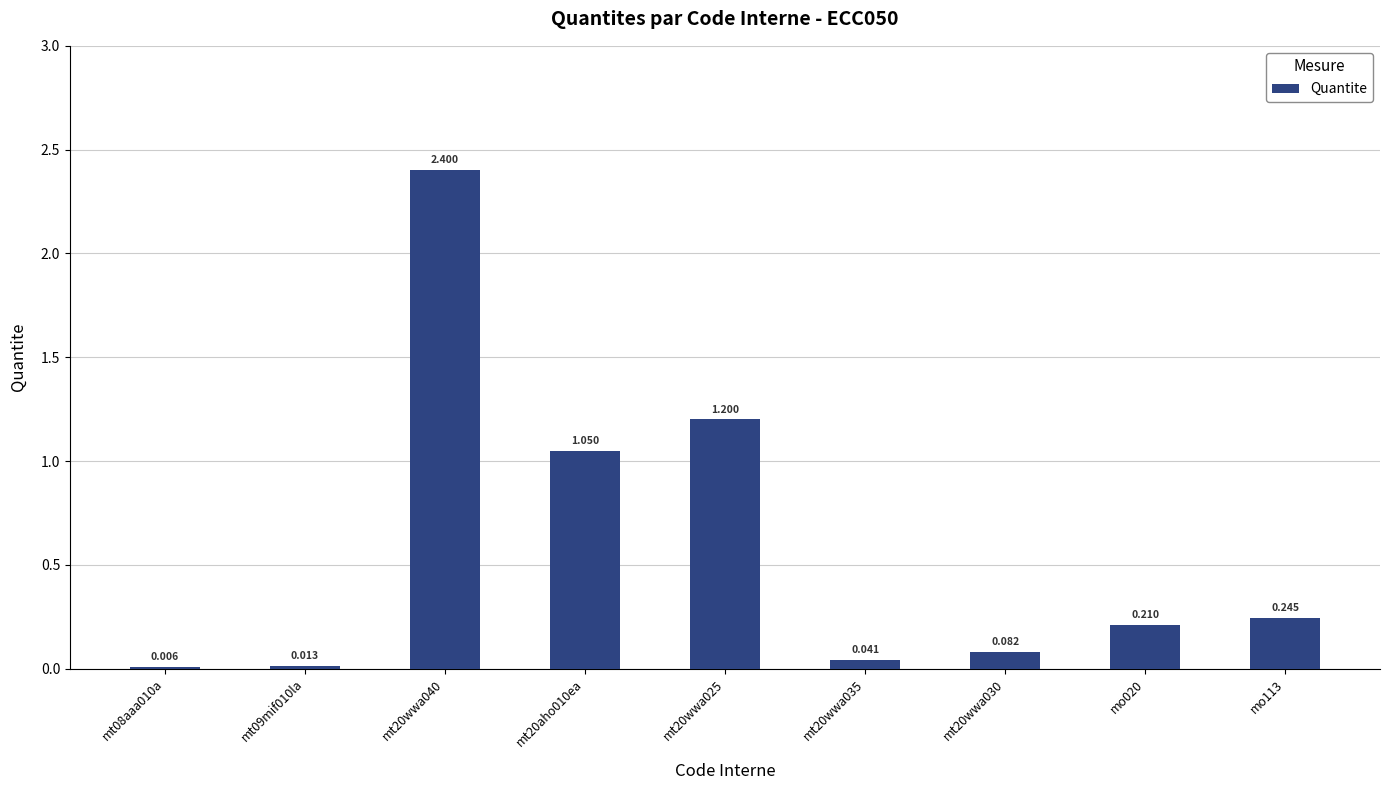

Between mt09mif010la and mt20aho010ea, which is larger?

mt20aho010ea